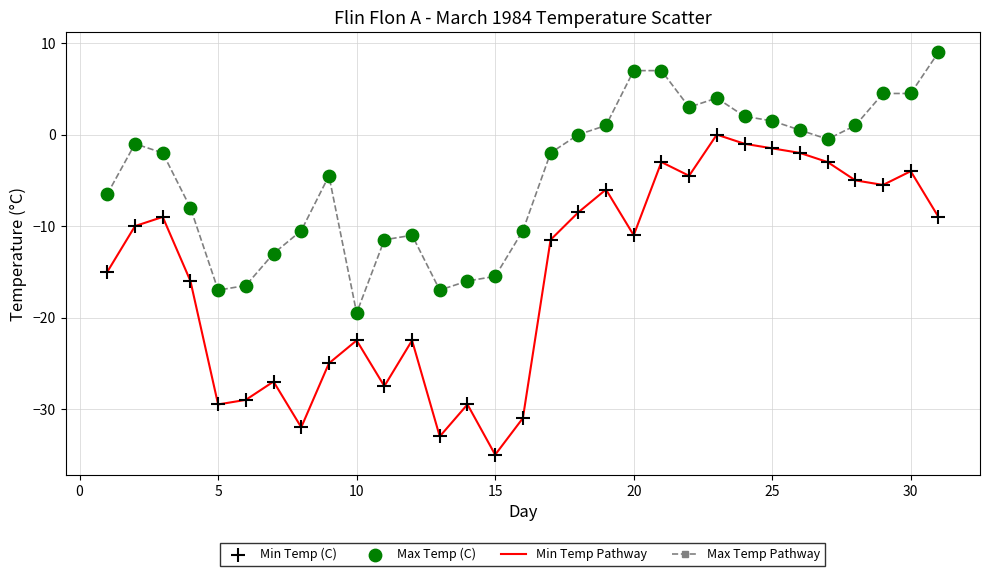

True or false: Max Temp Pathway and Min Temp Pathway cross at least once.

False